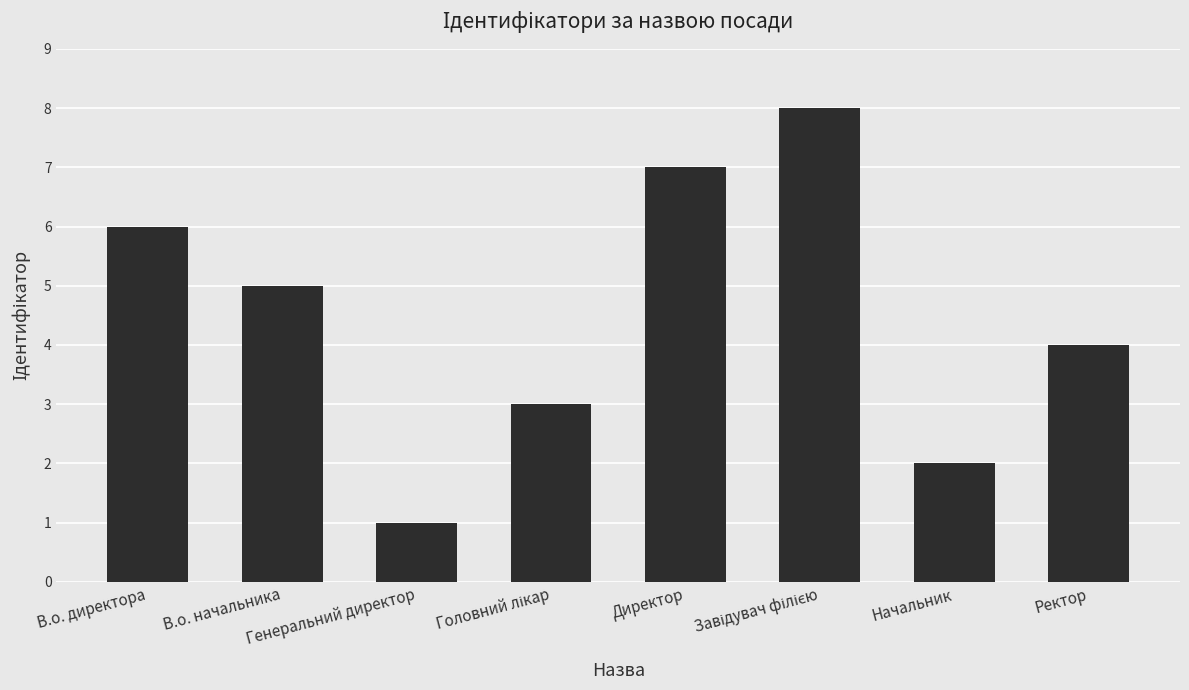

What is the maximum value shown in the chart?

8